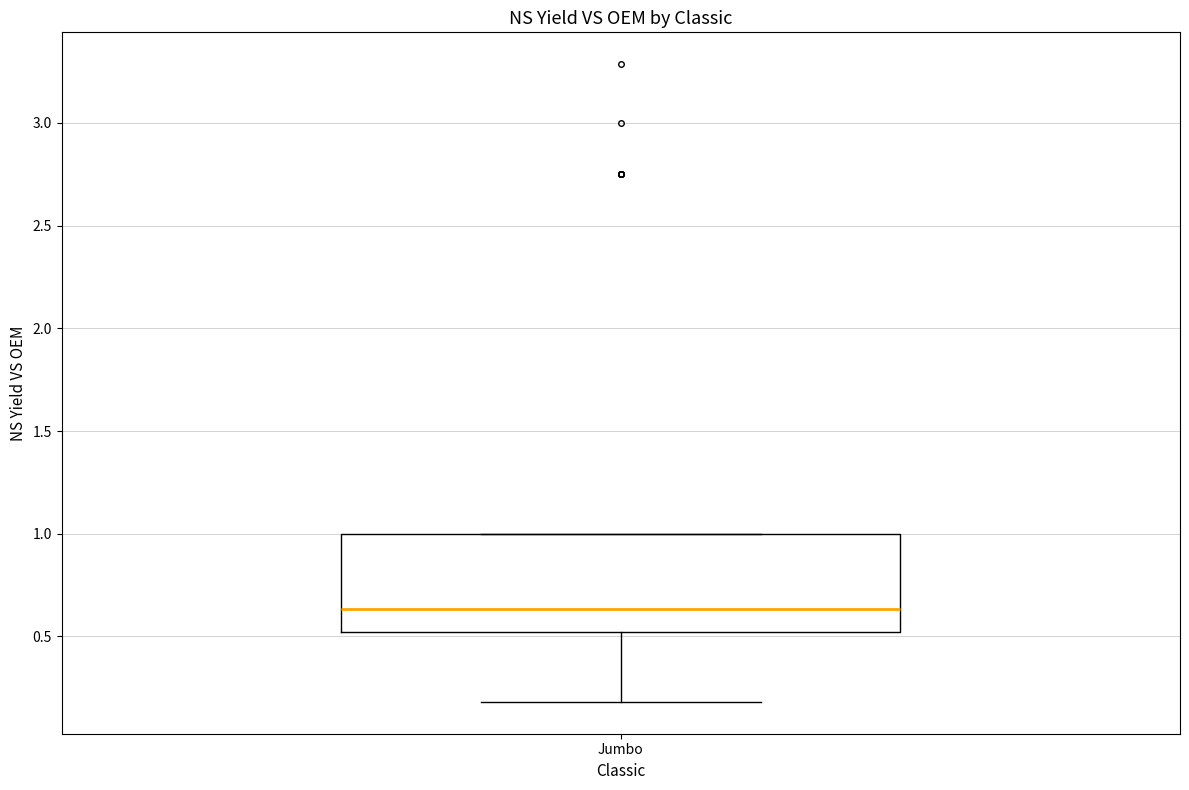

Where is the lower edge of the box for Jumbo on the y-axis? The values are not printed on the chart, so give them approximately, as read against the axis.

0.50